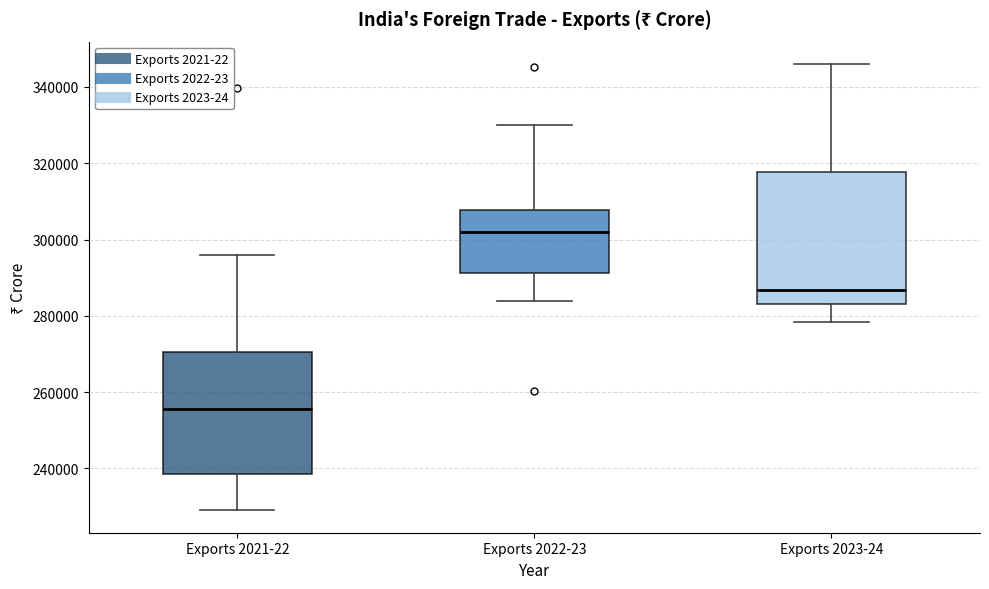

Reading left to right, transcribe this box plot: for each box, give where its median line is, the range the box spans, and where its two whiskers end, as read against the y-axis. The values are not printed on the chart, so give them approximately, as read against the axis.

Exports 2021-22: median 256000, box 238000 to 270000, whiskers 230000 to 296000
Exports 2022-23: median 302000, box 292000 to 308000, whiskers 284000 to 330000
Exports 2023-24: median 286000, box 284000 to 318000, whiskers 278000 to 346000